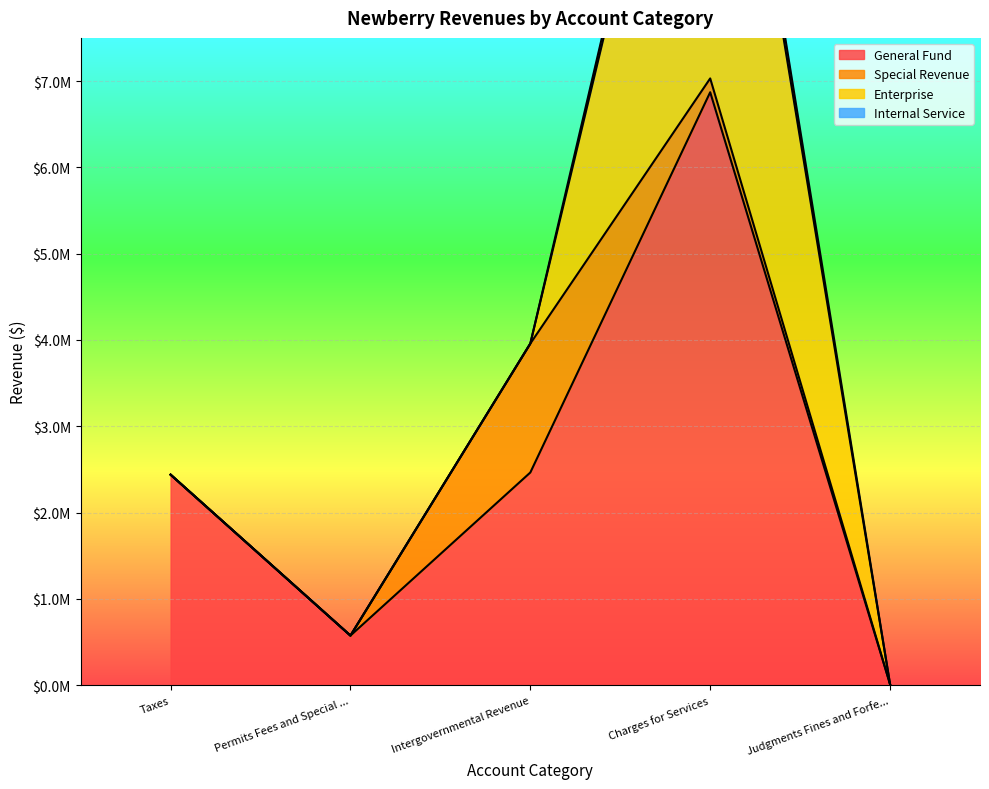

The Enterprise series shows 3478821 at Charges for Services. True or false?

False